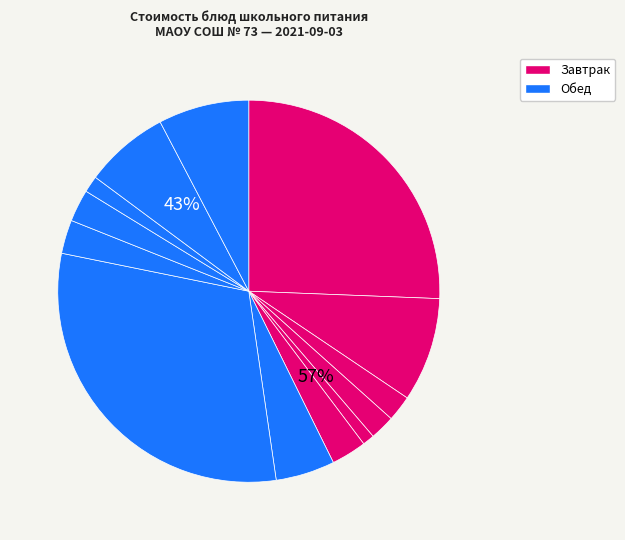

Does Помидоры свежие represent more than half of the total?

No